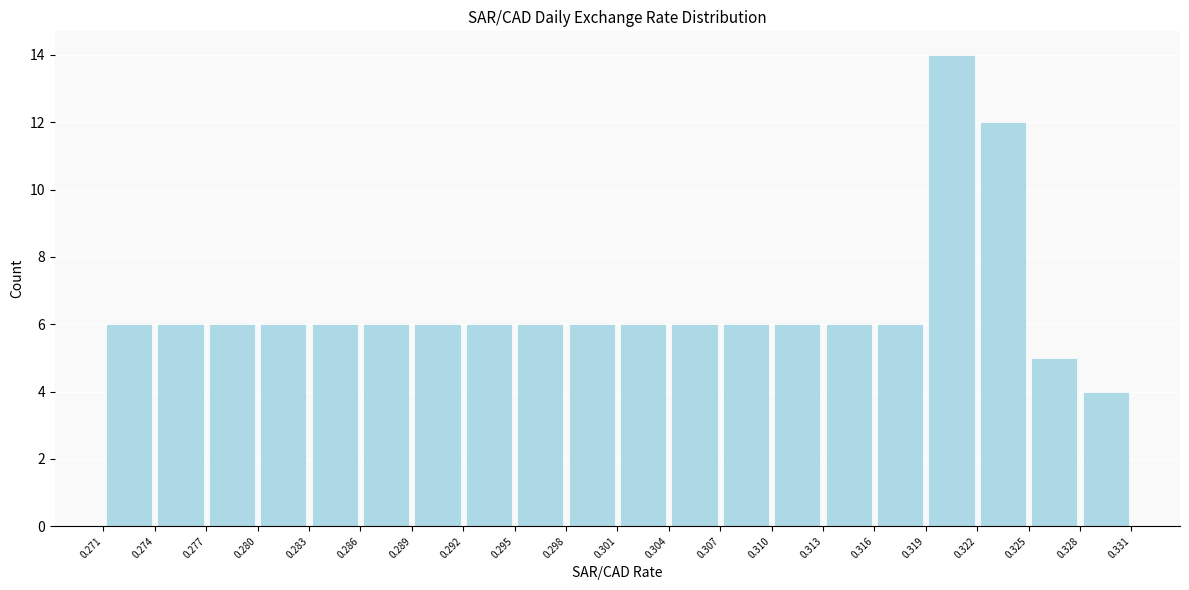

What is the height of the bar covering 0.307 to 0.310 on the x-axis? The values are not printed on the chart, so give them approximately, as read against the axis.

6